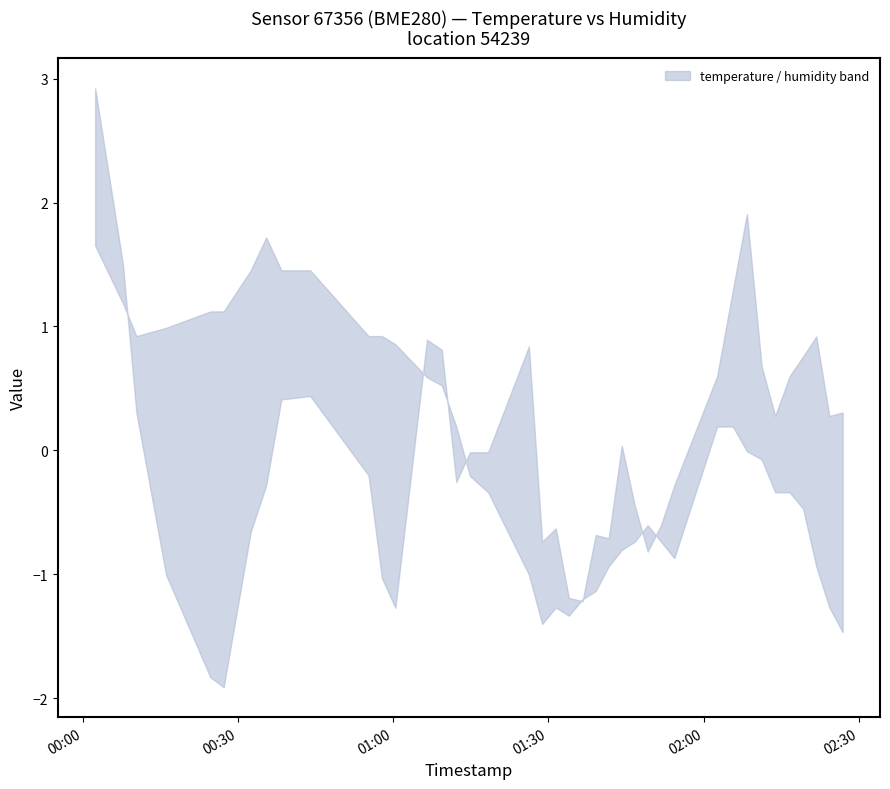

Between 13 and 6, which is larger?

6